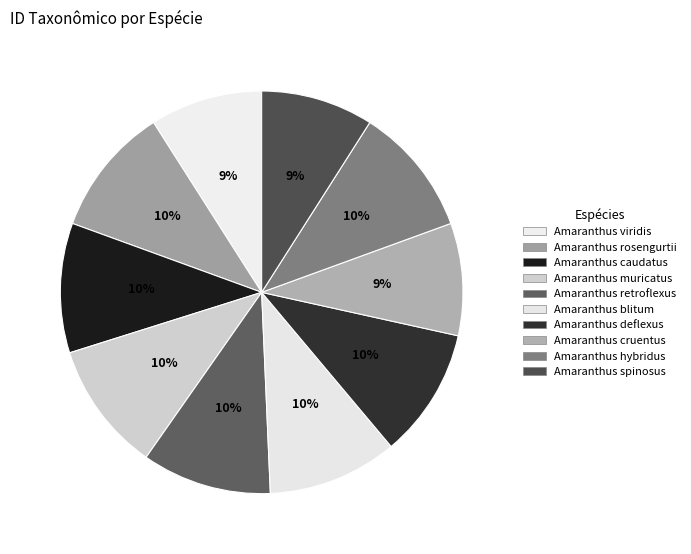

Count the number of slices in the pie.

10